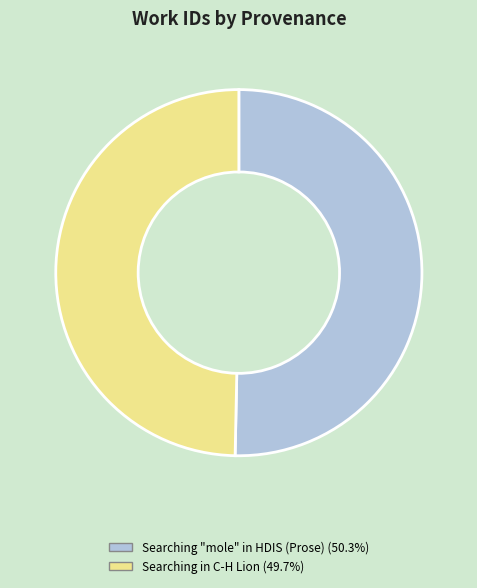

The Searching in C-H Lion slice represents 50% of the pie. True or false?

True